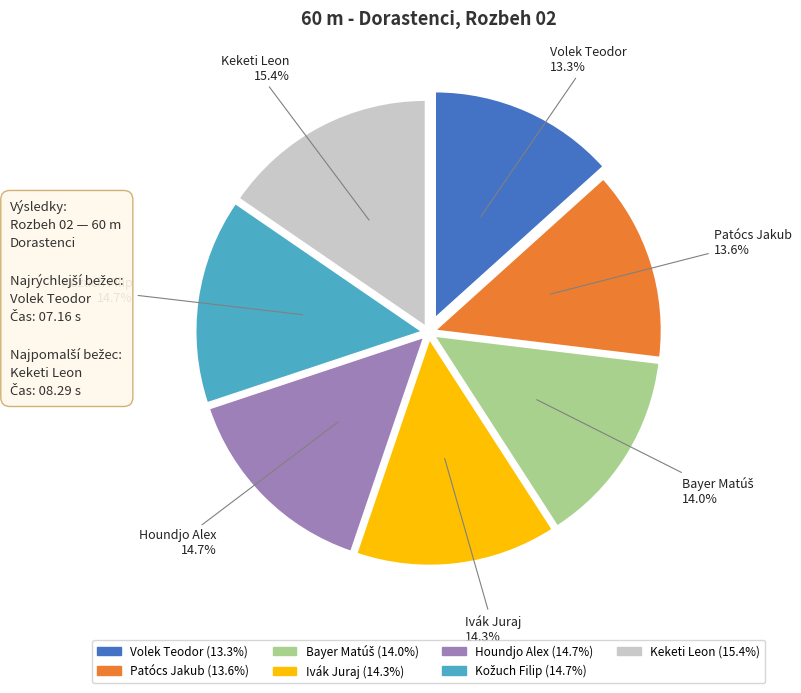

Is there a majority slice in this chart?

No